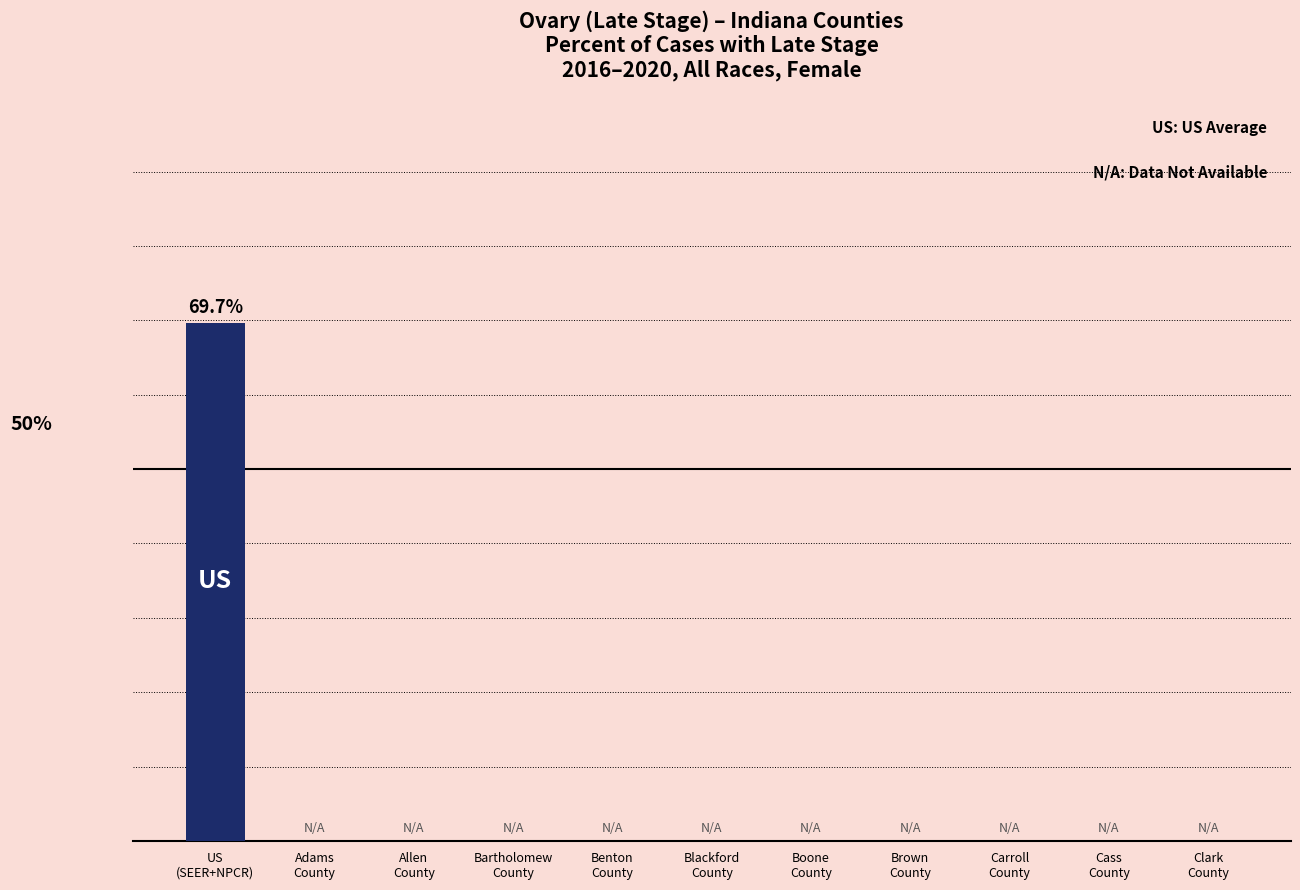

Reading right to left, what are all the values shown in this chart?

Clark
County=0.0	Cass
County=0.0	Carroll
County=0.0	Brown
County=0.0	Boone
County=0.0	Blackford
County=0.0	Benton
County=0.0	Bartholomew
County=0.0	Allen
County=0.0	Adams
County=0.0	US
(SEER+NPCR)=69.7